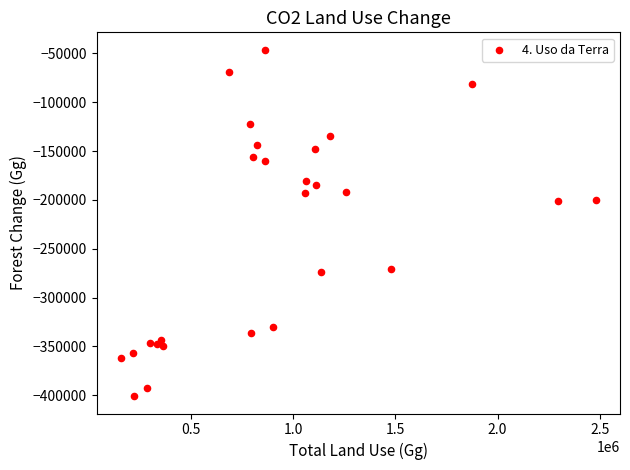

What is the range of Y values (max minus min)?

354923.6